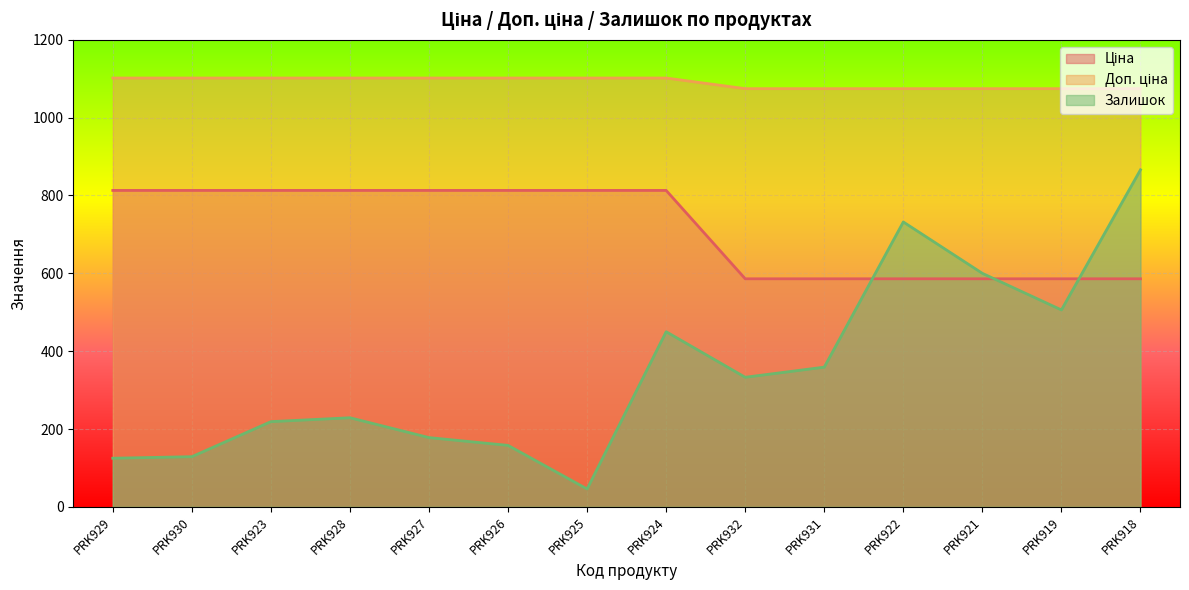

What is the approximate value of Залишок at PRK929?

125.0